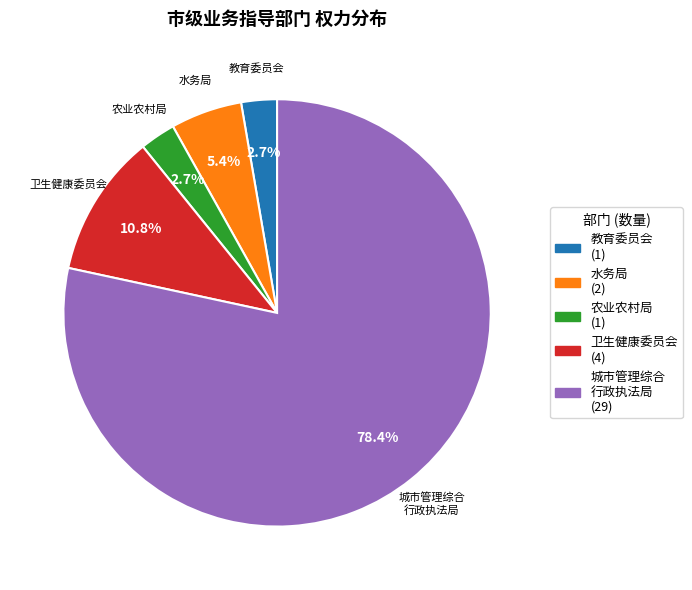

What is the ratio of the value at 农业农村局 to the value at 水务局?

0.5